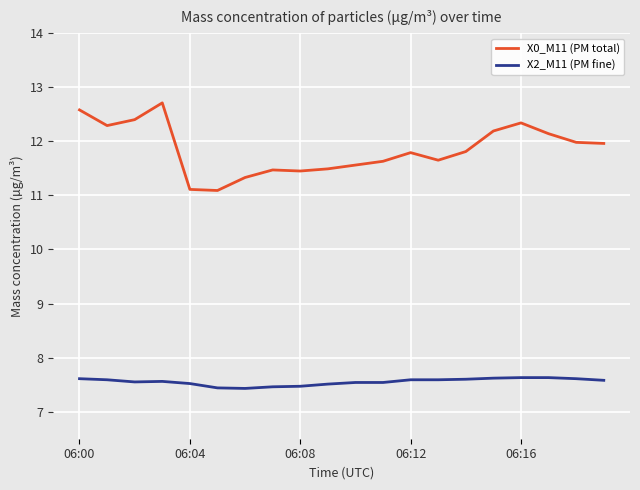

What is the greatest value displayed?

12.7